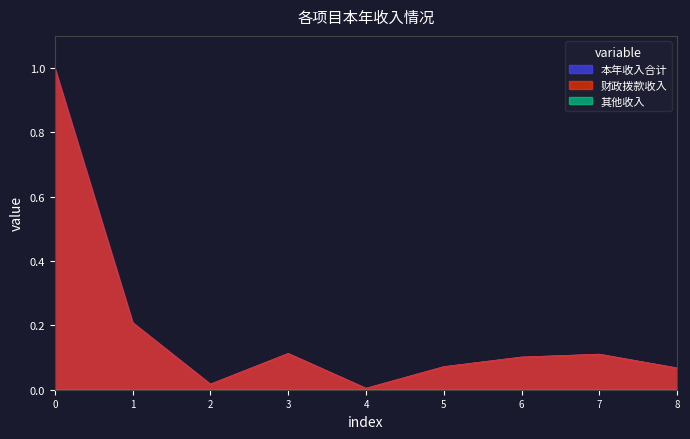

Which series has the largest range (max minus min)?

本年收入合计